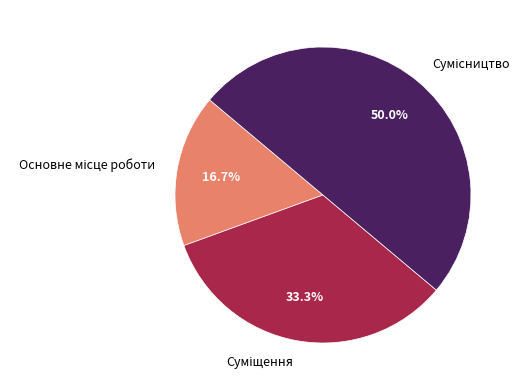

What percentage do Сумісництво and Основне місце роботи together represent?

66.7%